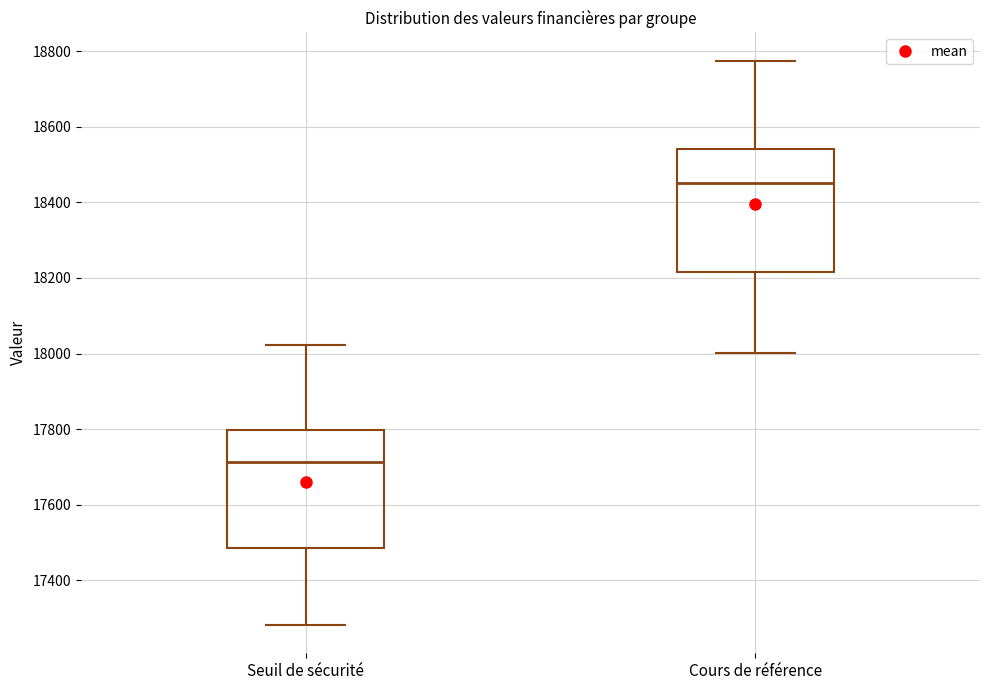

Which box's median line is the lowest?

Seuil de sécurité